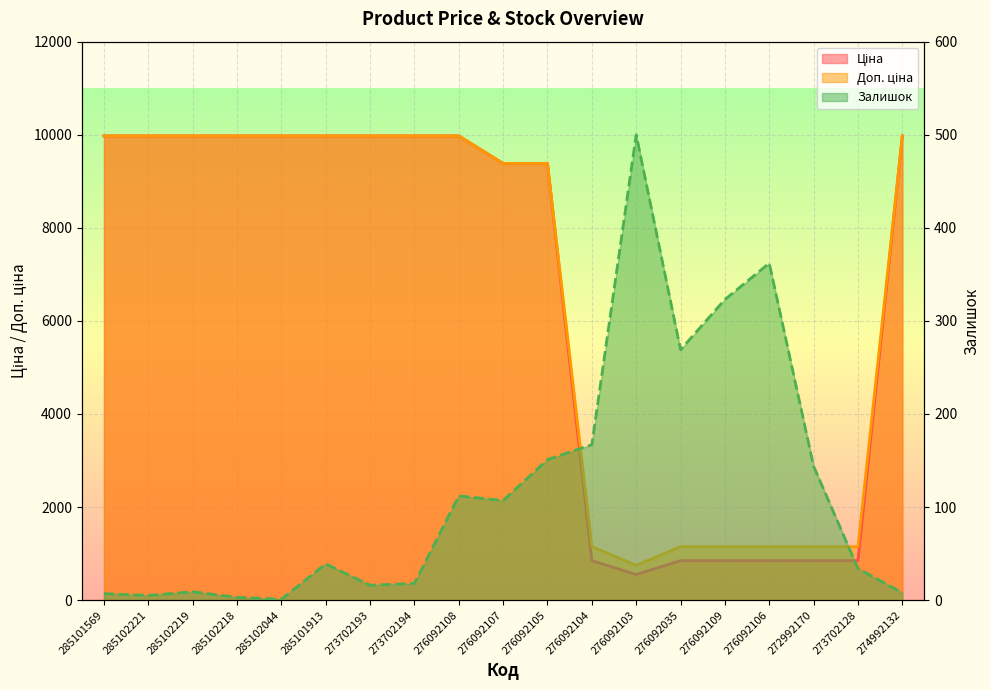

The Доп. ціна series shows 9384.0 at 276092105. True or false?

True